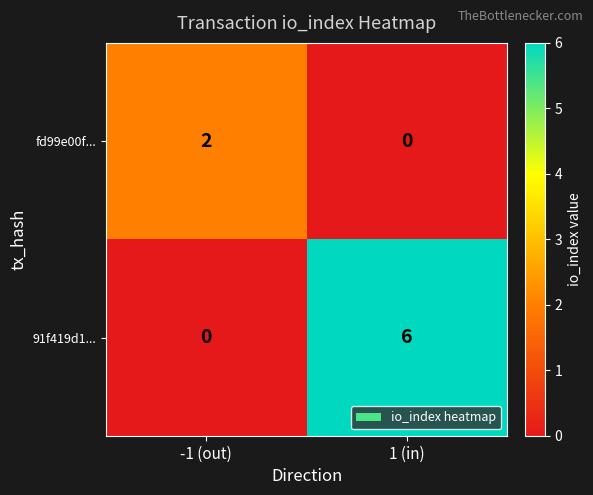

Reading left to right, list all the values displayed in this chart.

fd99e00f...: -1 (out)=2	1 (in)=0
91f419d1...: -1 (out)=0	1 (in)=6